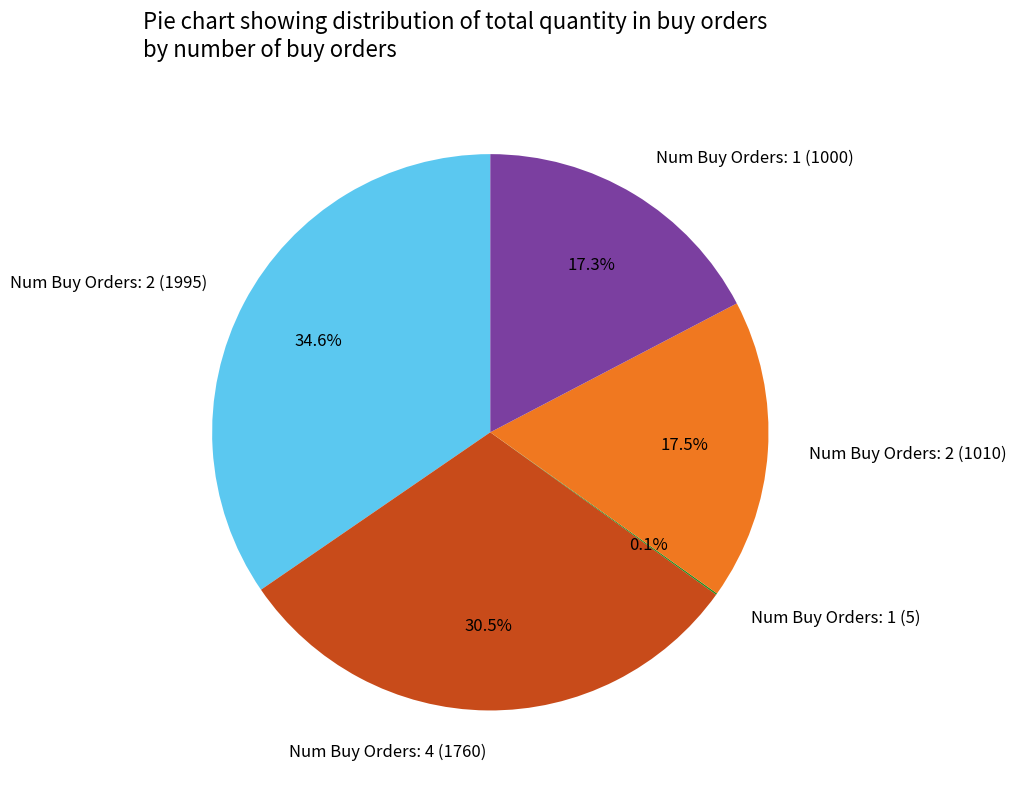

Is the sum of Num Buy Orders: 2 (1995) and Num Buy Orders: 1 (1000) greater than half?

Yes